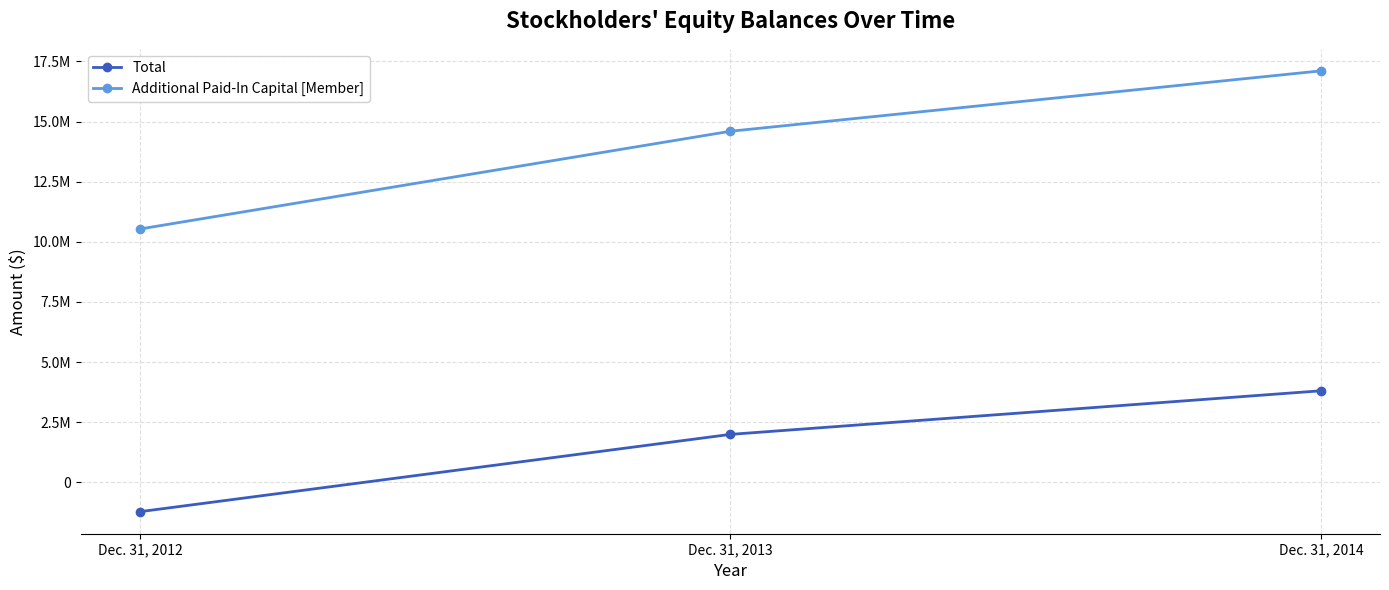

Is it true that Total equals 1991800 at Dec. 31, 2013?

True